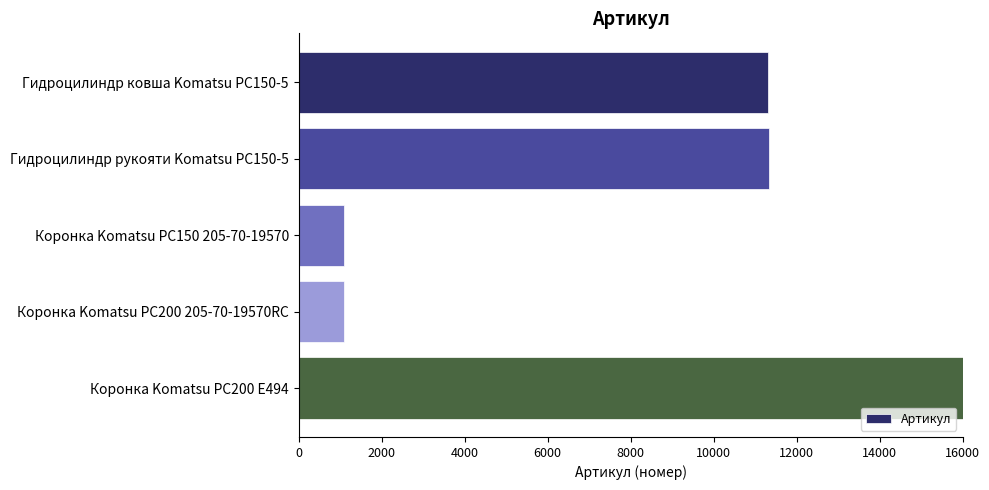

What is the label of the 2nd bar from the top?

Гидроцилиндр рукояти Komatsu PC150-5